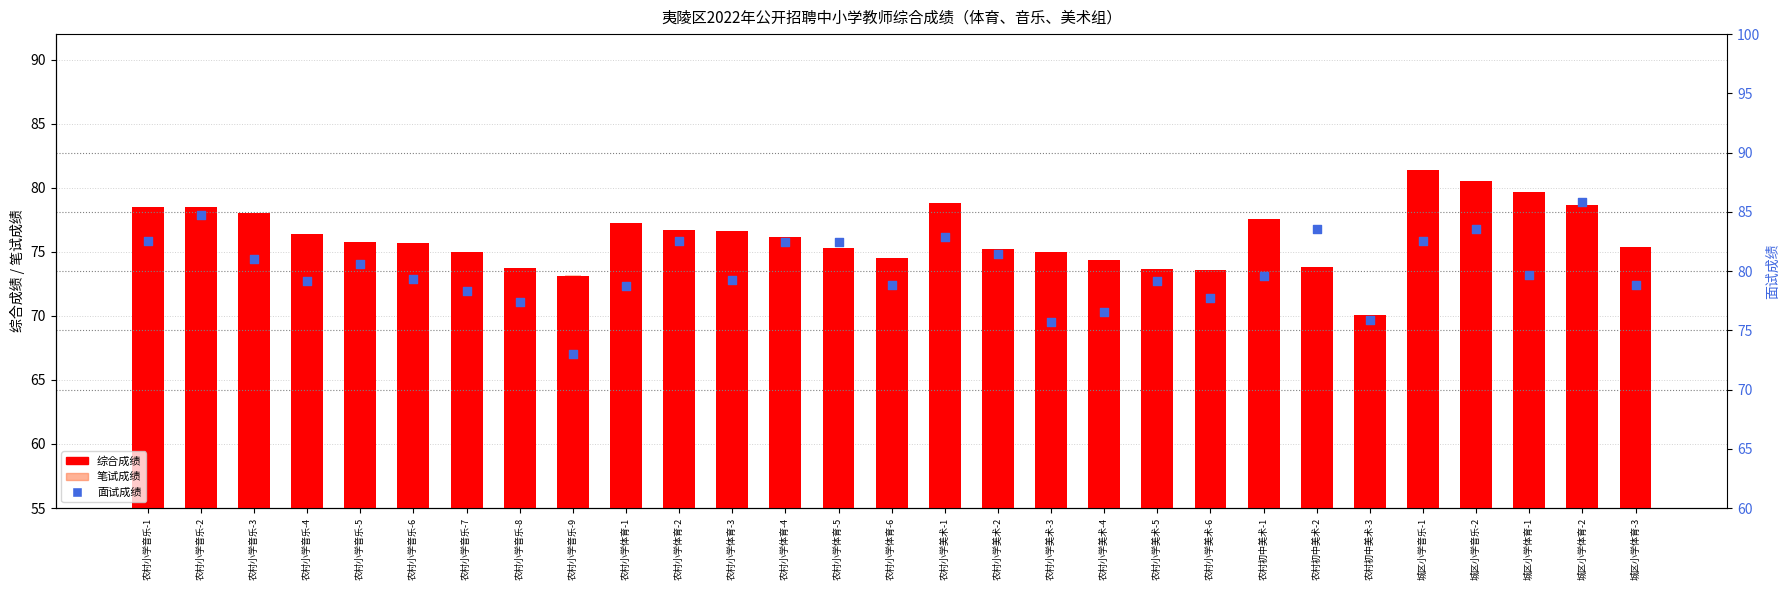

Which series contains the highest Y value?

面试成绩